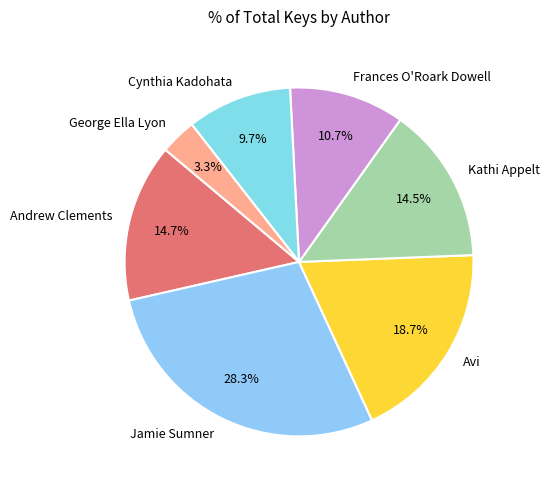

Do Frances O'Roark Dowell and Avi together represent more than half of the pie?

No